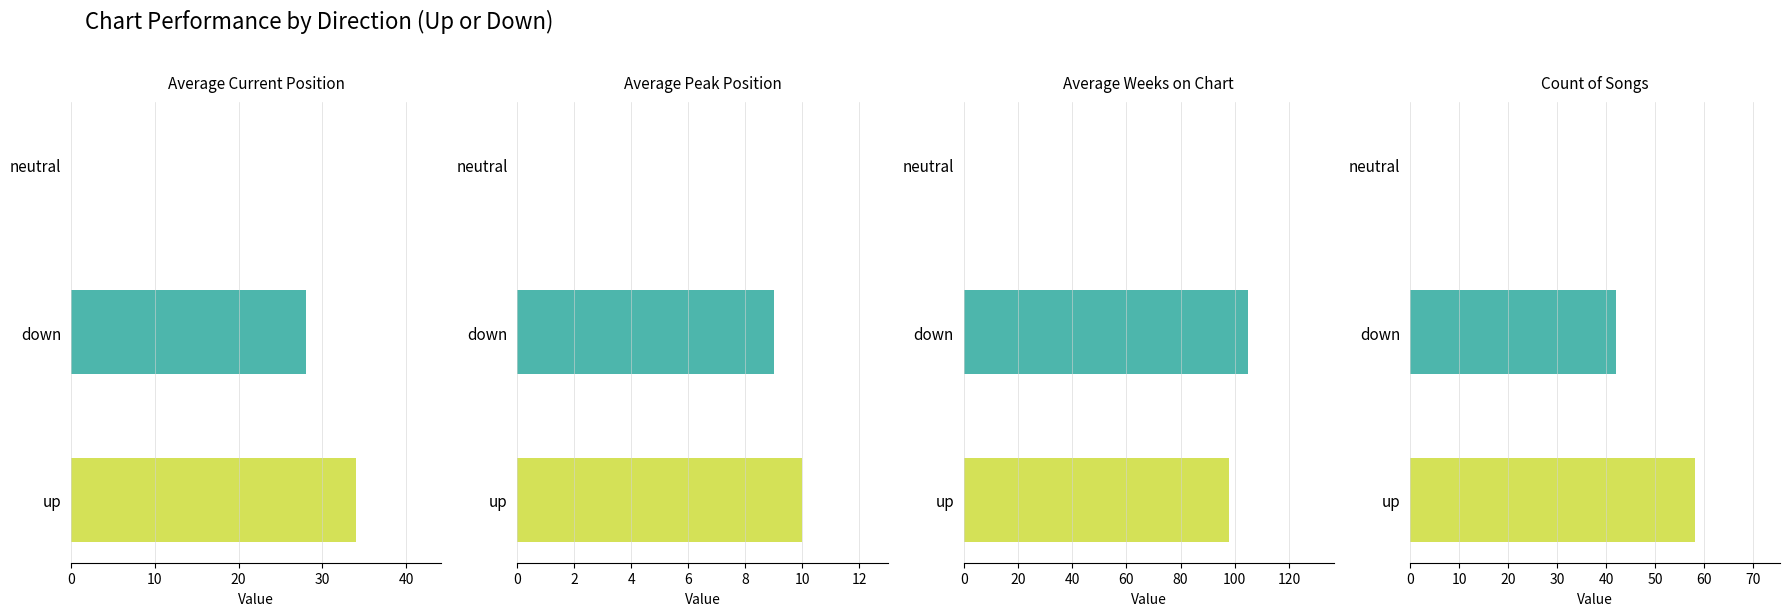

What is the label of the 4th bar from the left?

count